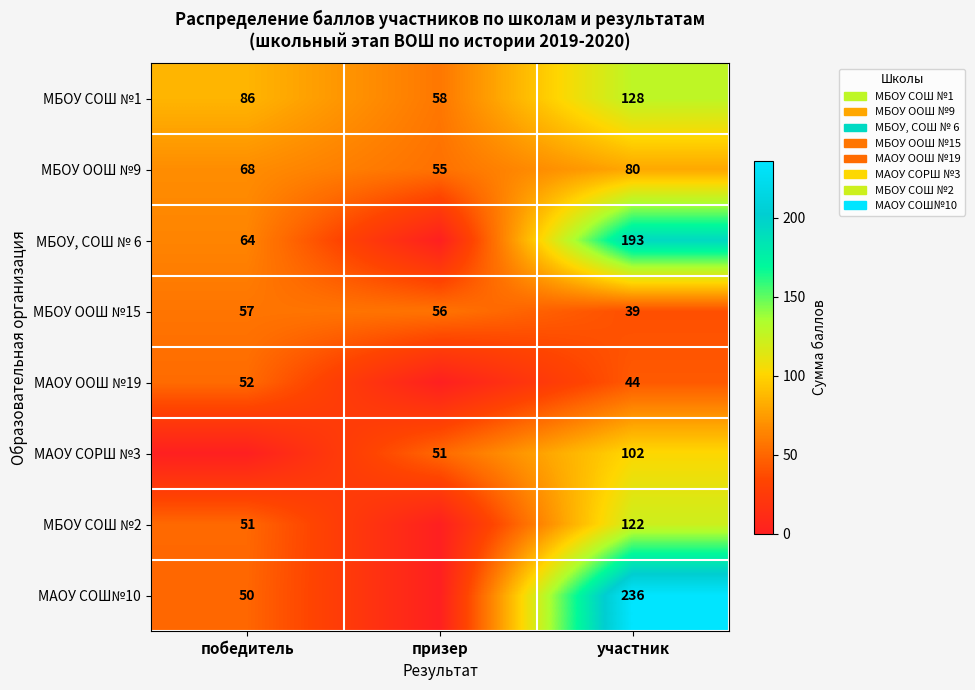

What is the total value across all series at участник?

944